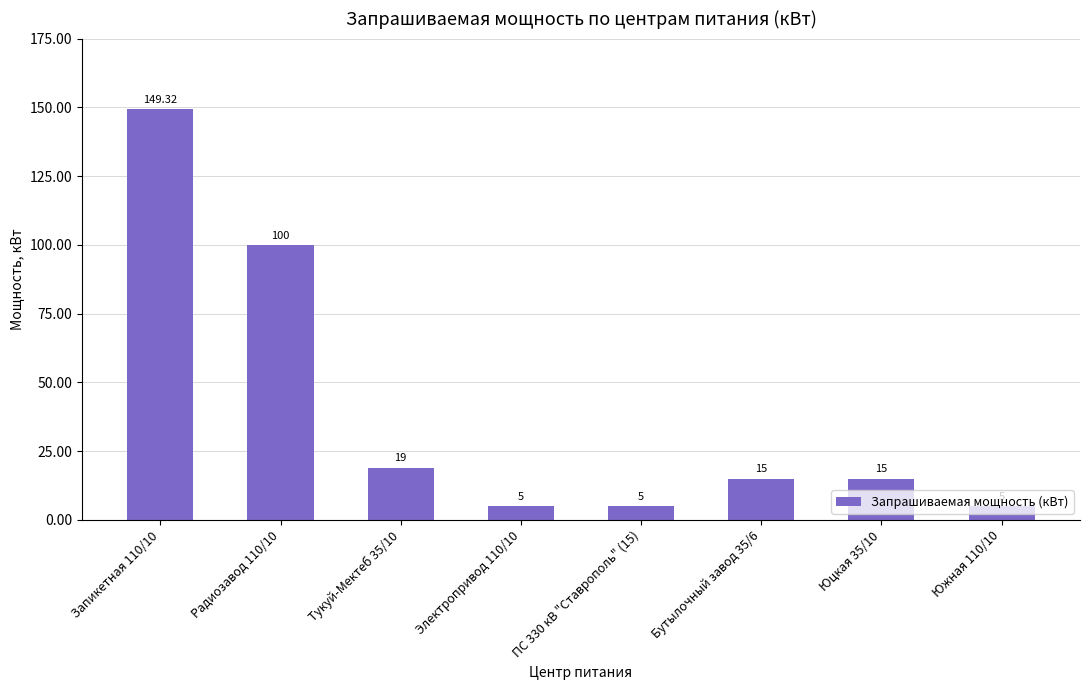

What is the change in value from Тукуй-Мектеб 35/10 to Южная 110/10?

-14.0